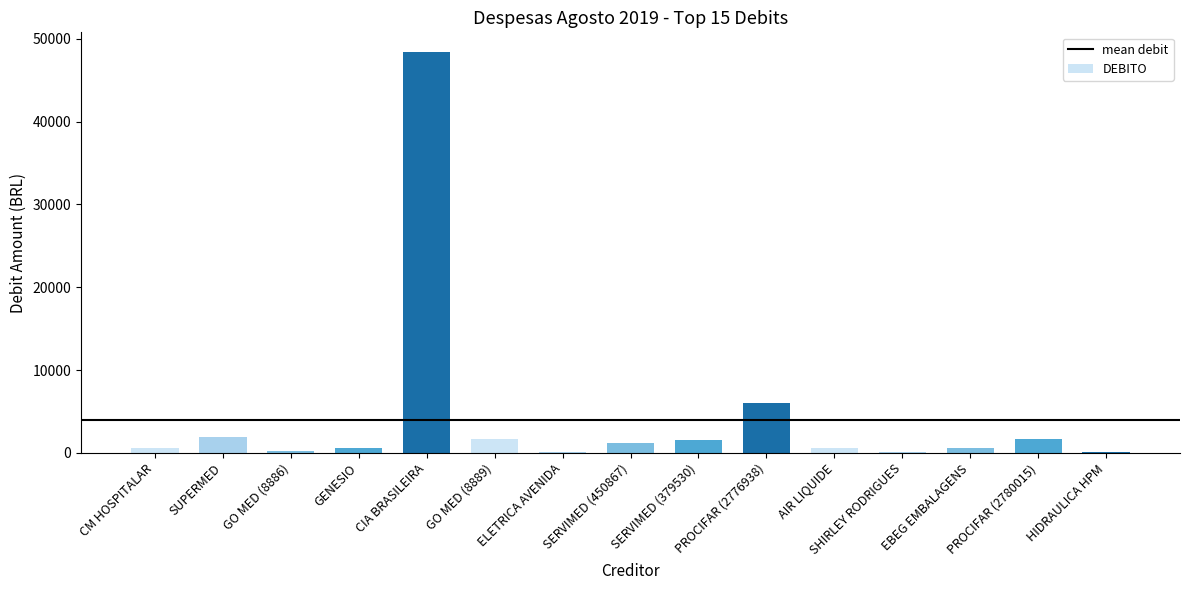

How many categories are shown in the chart?

15